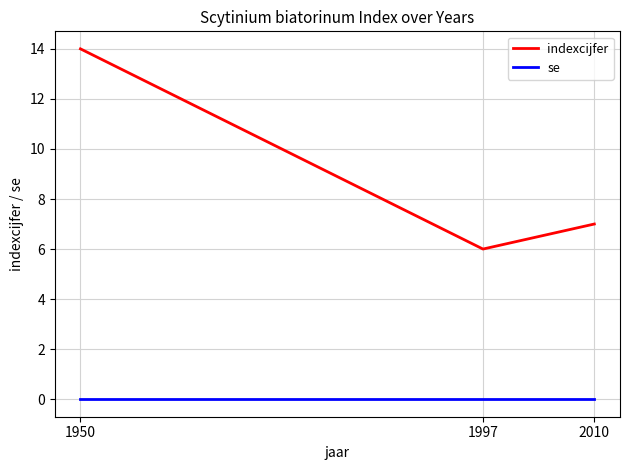

Is the value of se at 2010 greater than the value of indexcijfer at 2010?

No